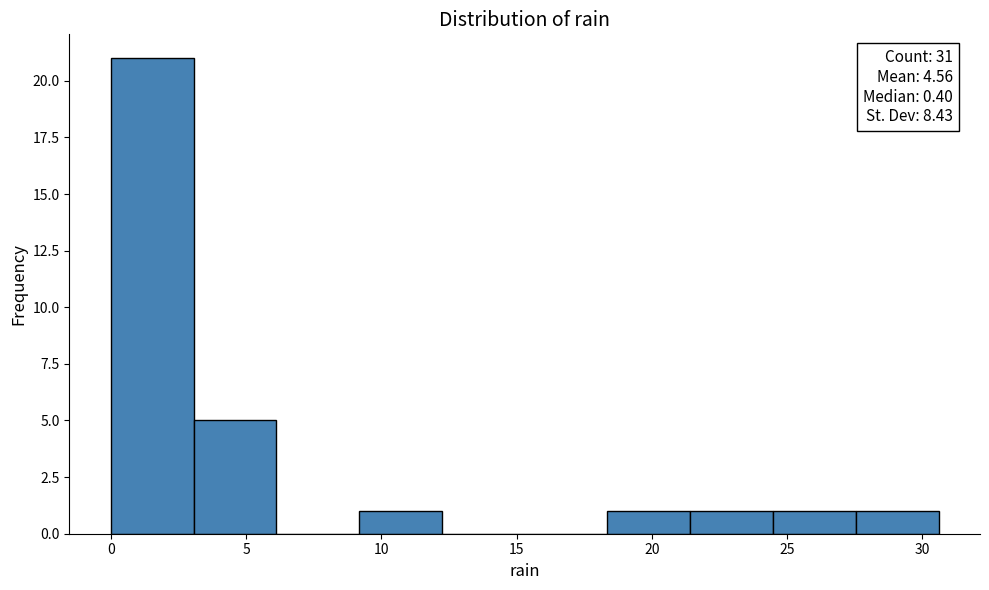

Over which range of the x-axis is the bar tallest?

0.0 to 3.0